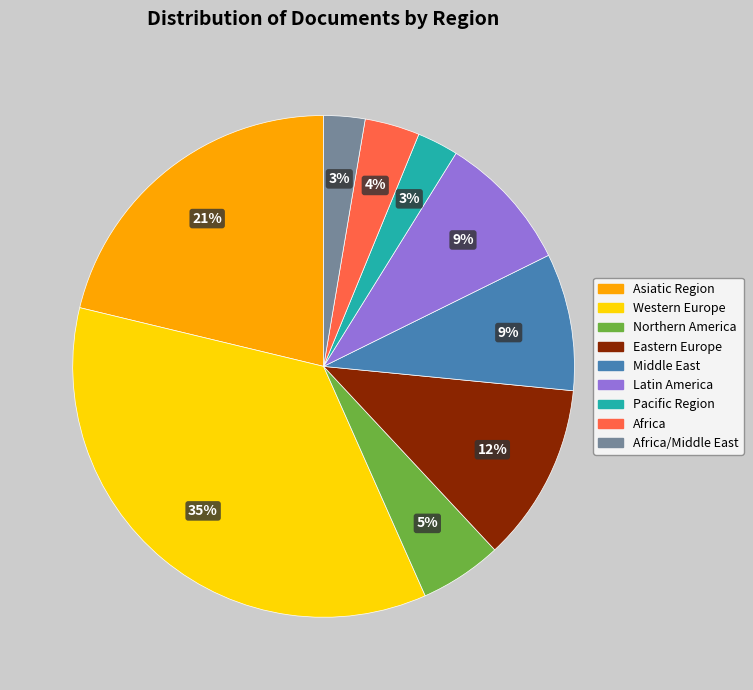

Do Middle East and Asiatic Region together represent more than half of the pie?

No